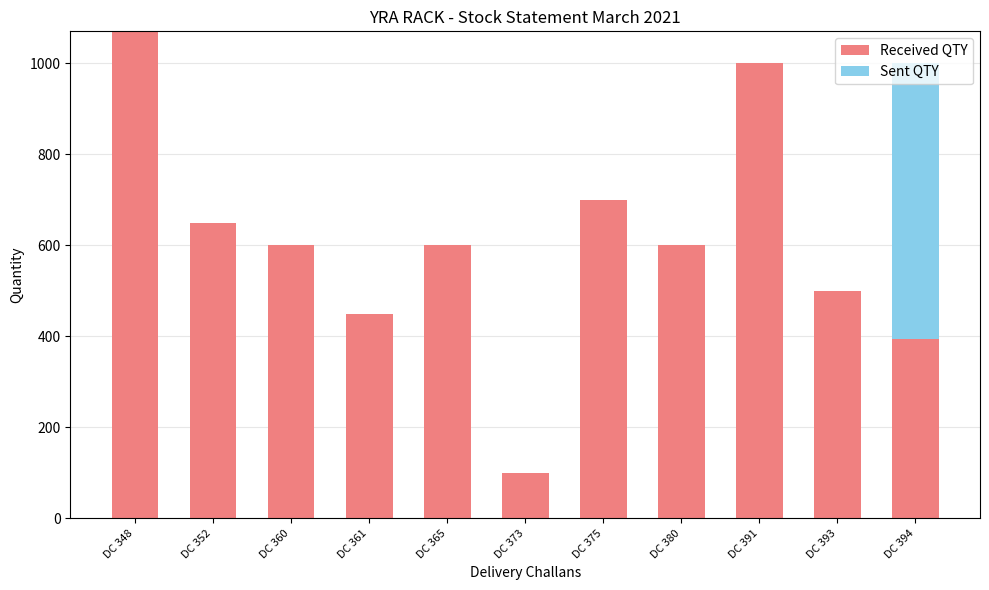

Count the number of categories in the chart.

11